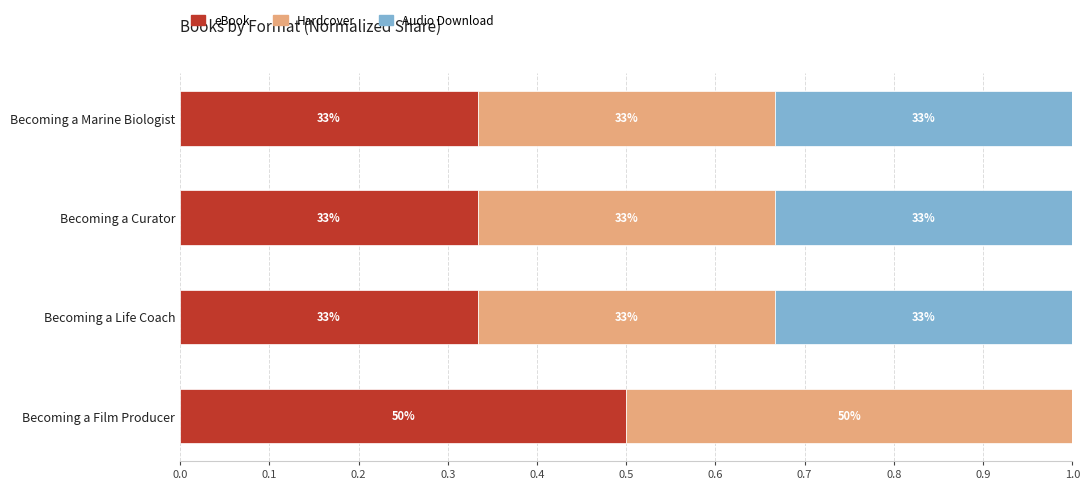

What is the difference between the maximum and minimum values in the Audio Download series?

0.3